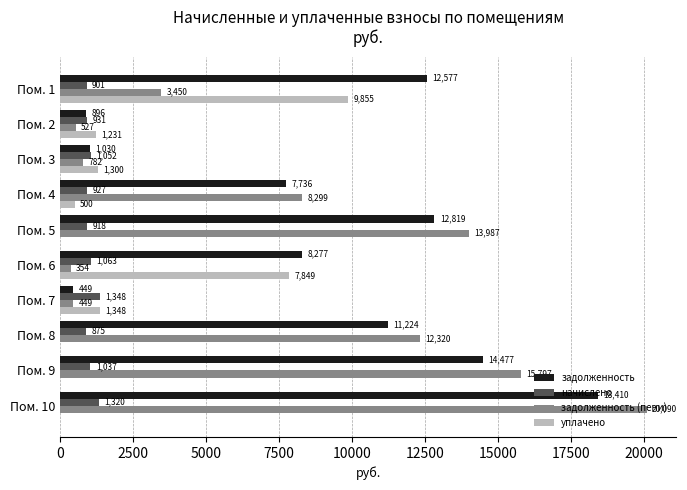

Between Пом. 2 and Пом. 5, which series saw the biggest shift?

задолженность (пени)